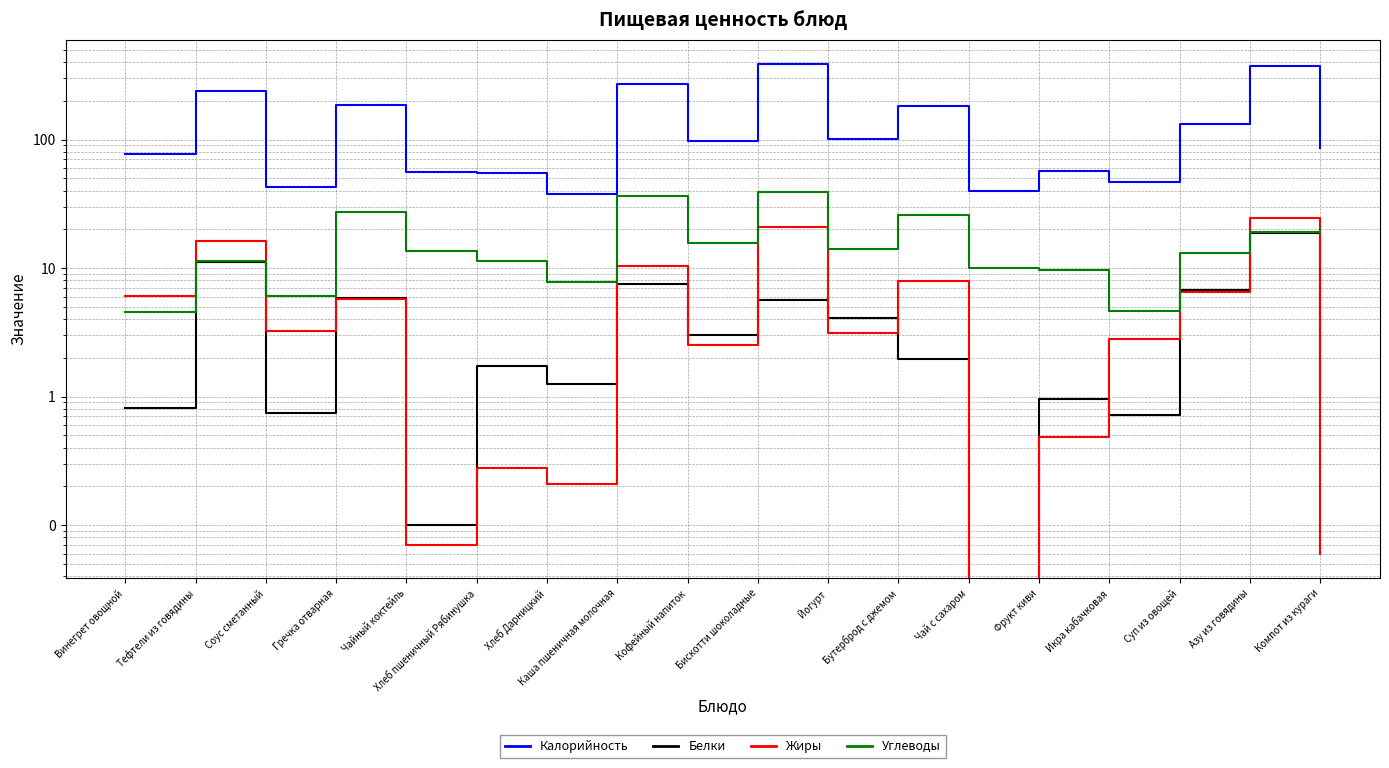

True or false: Жиры has a value of 5.5 at Йогурт.

False